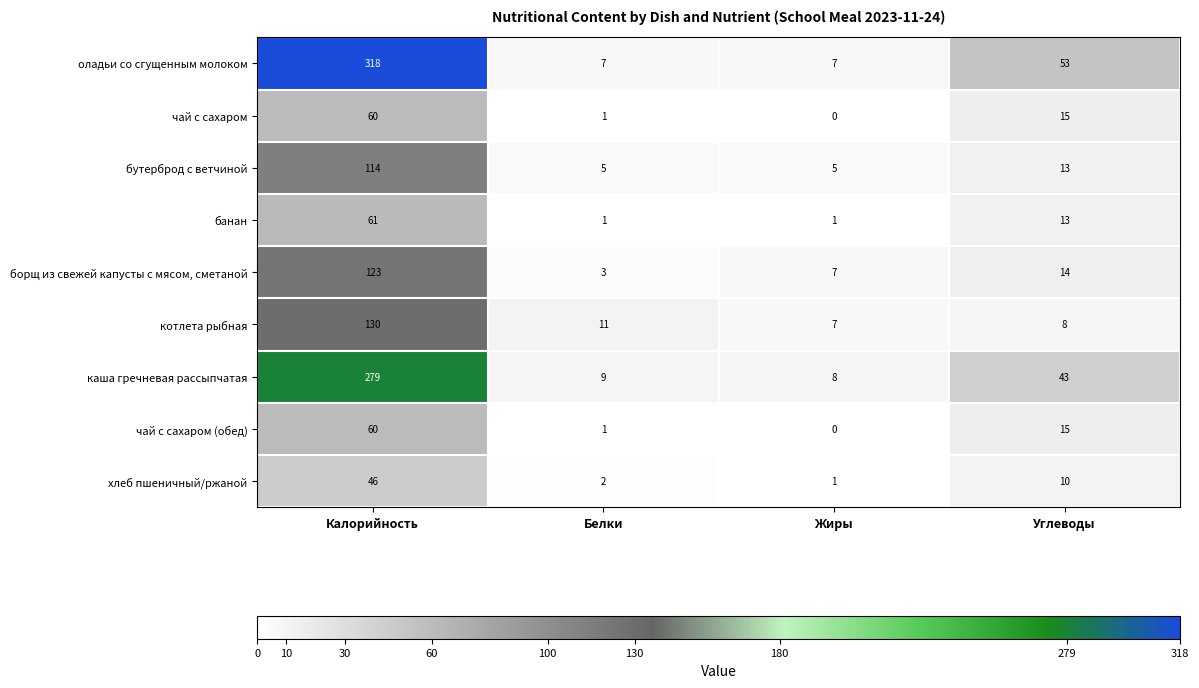

The хлеб пшеничный/ржаной series shows 10 at Углеводы. True or false?

True